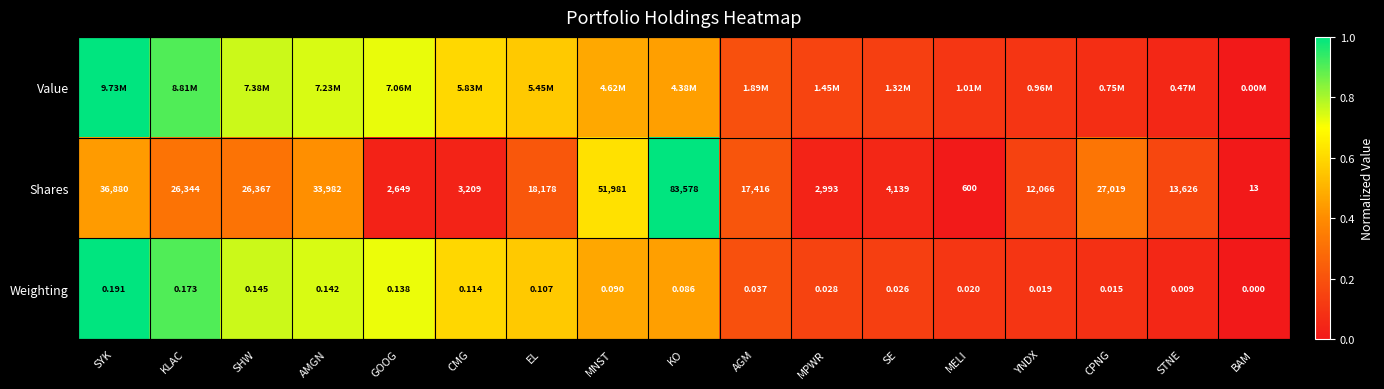

At which category is the sum across all series the highest?

SYK